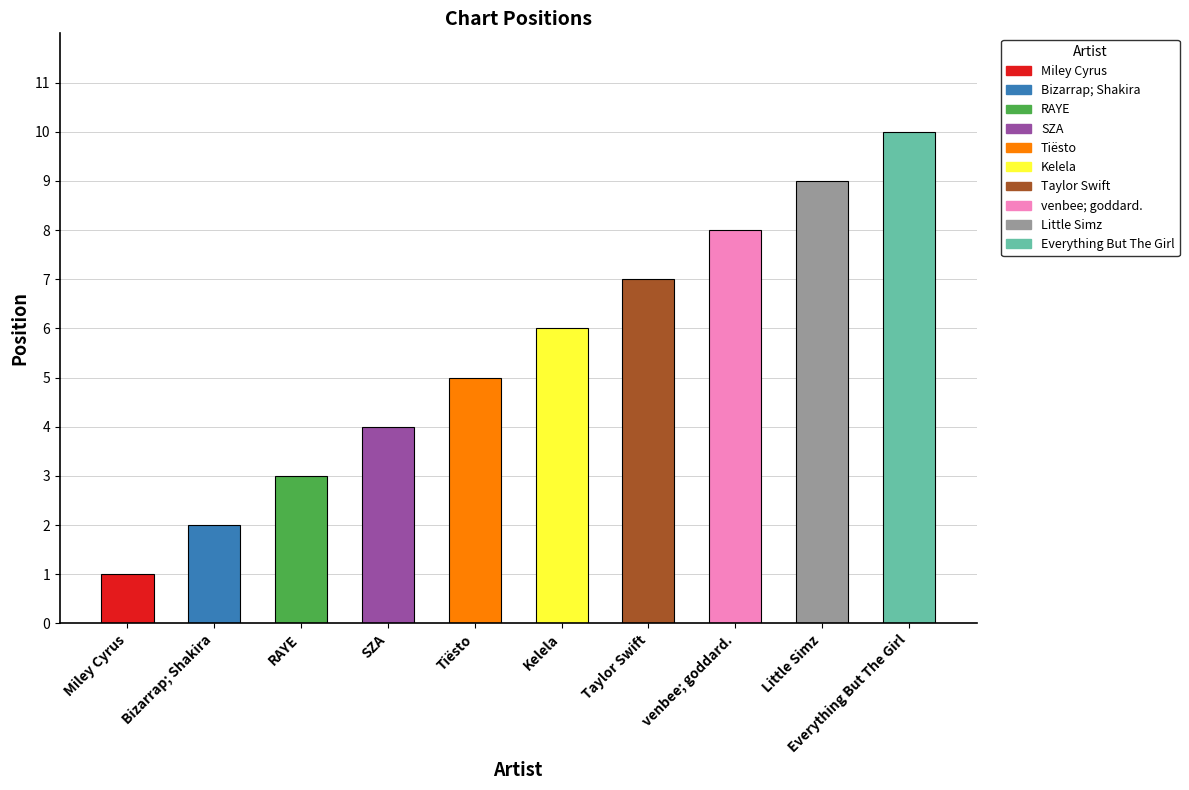

Are the bars horizontal?

No